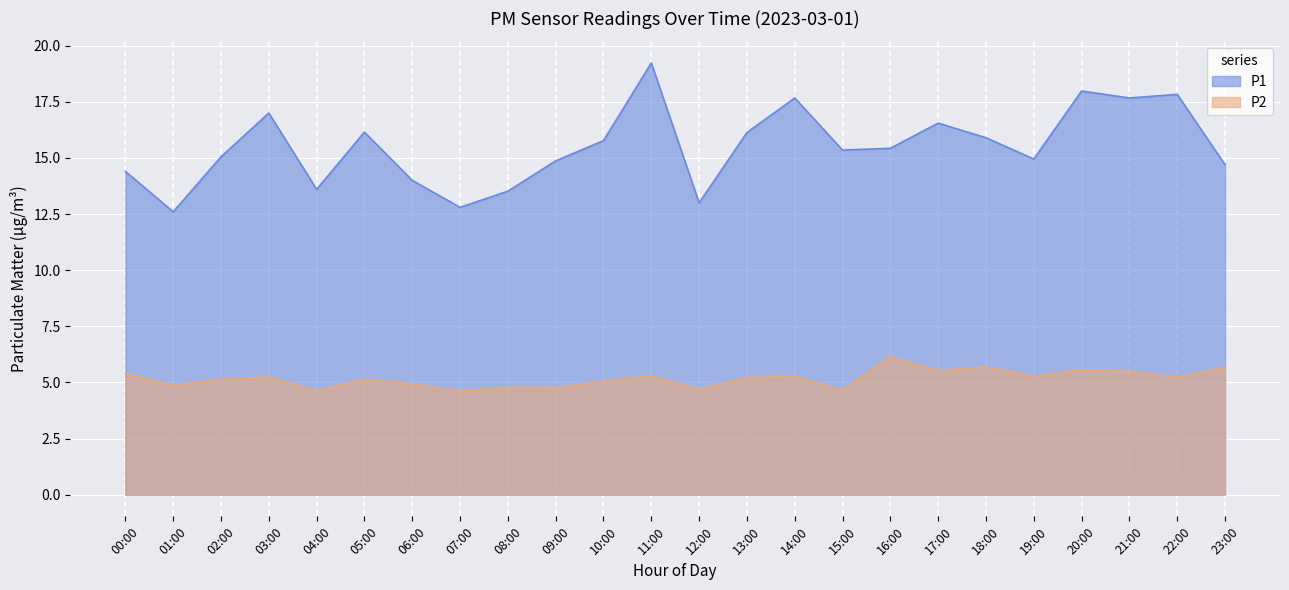

Rank the series at 19:00 from lowest to highest value.

P2, P1